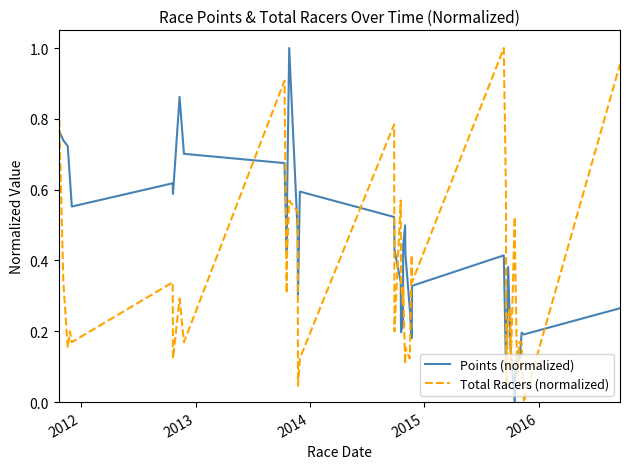

Which series has the largest total across all categories?

Points (normalized)